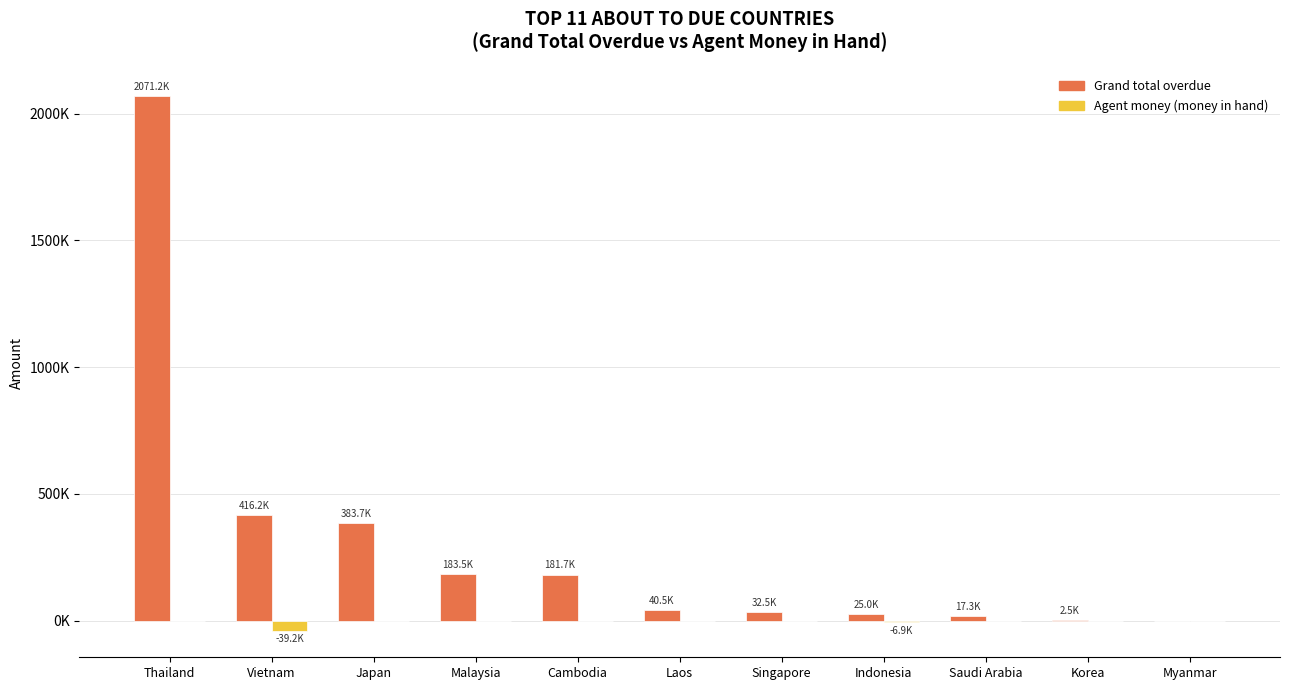

Which series has the largest total across all categories?

Grand total overdue